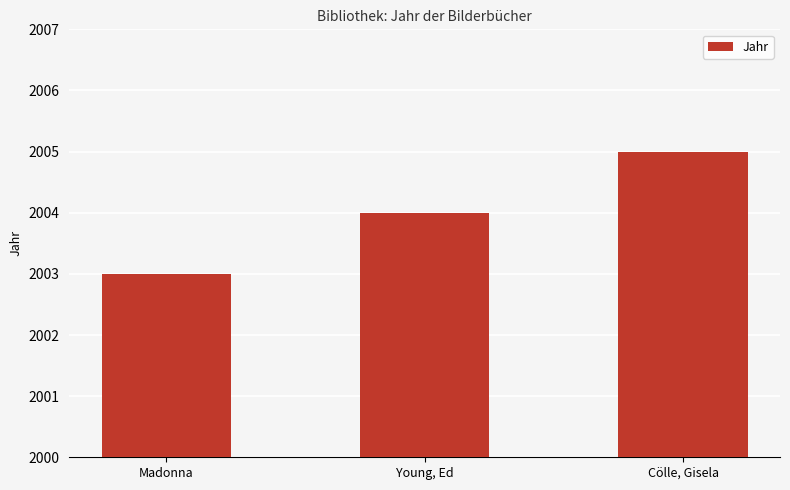

How many data points are less than 2004?

1